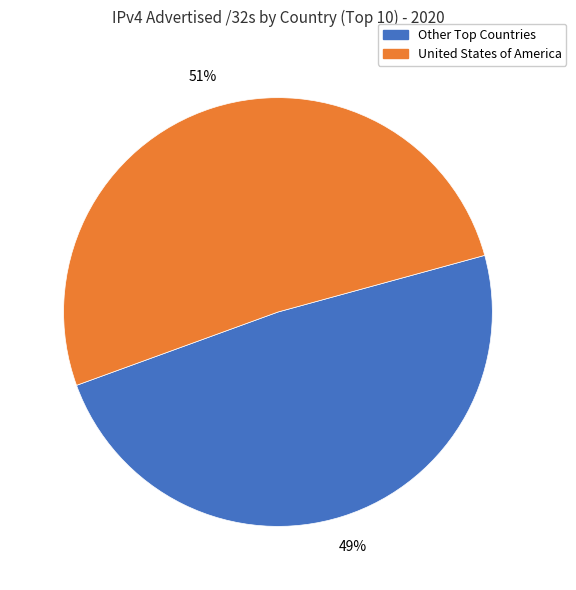

To the nearest percent, what portion does United States of America represent?

51%